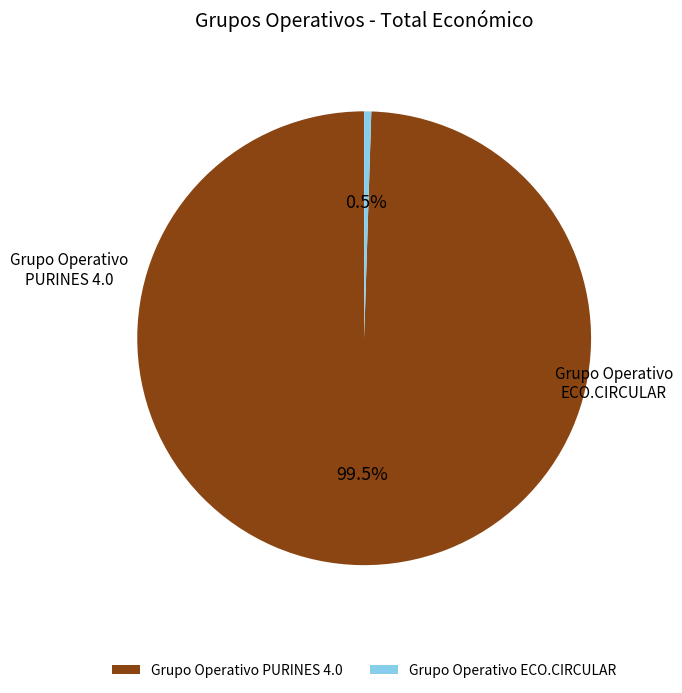

Is there a majority slice in this chart?

Yes